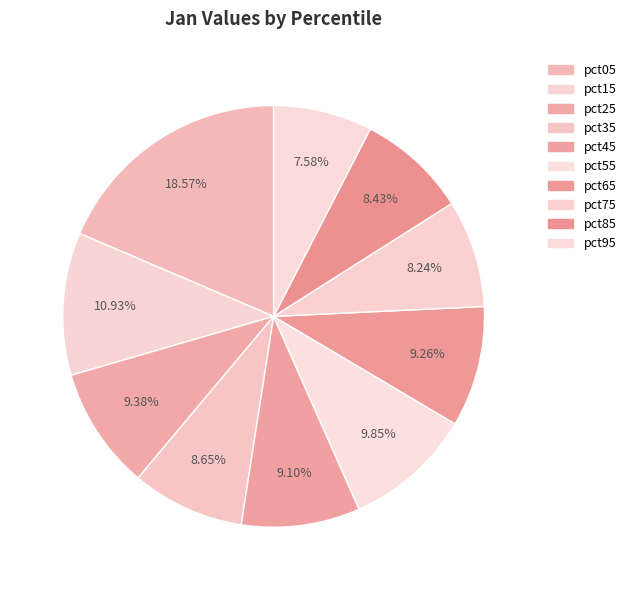

Which category has the biggest portion of the pie?

pct05